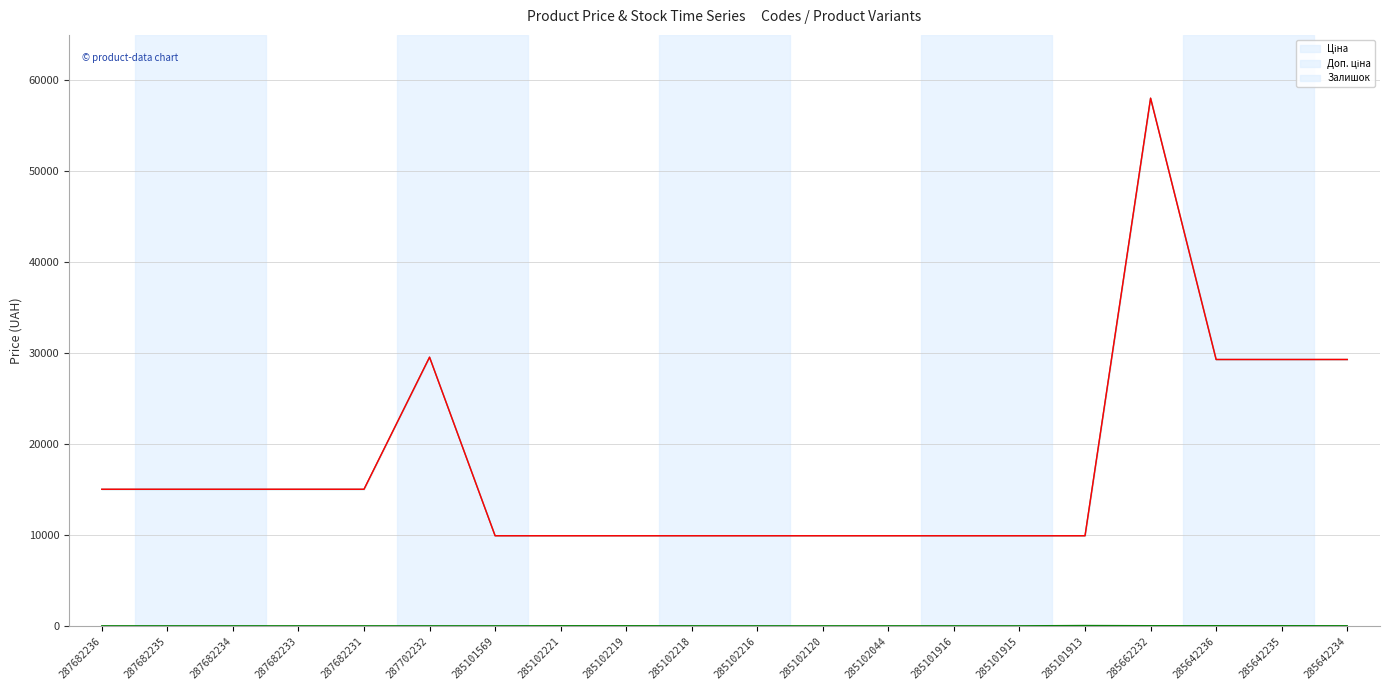

Which series has the largest total across all categories?

Ціна